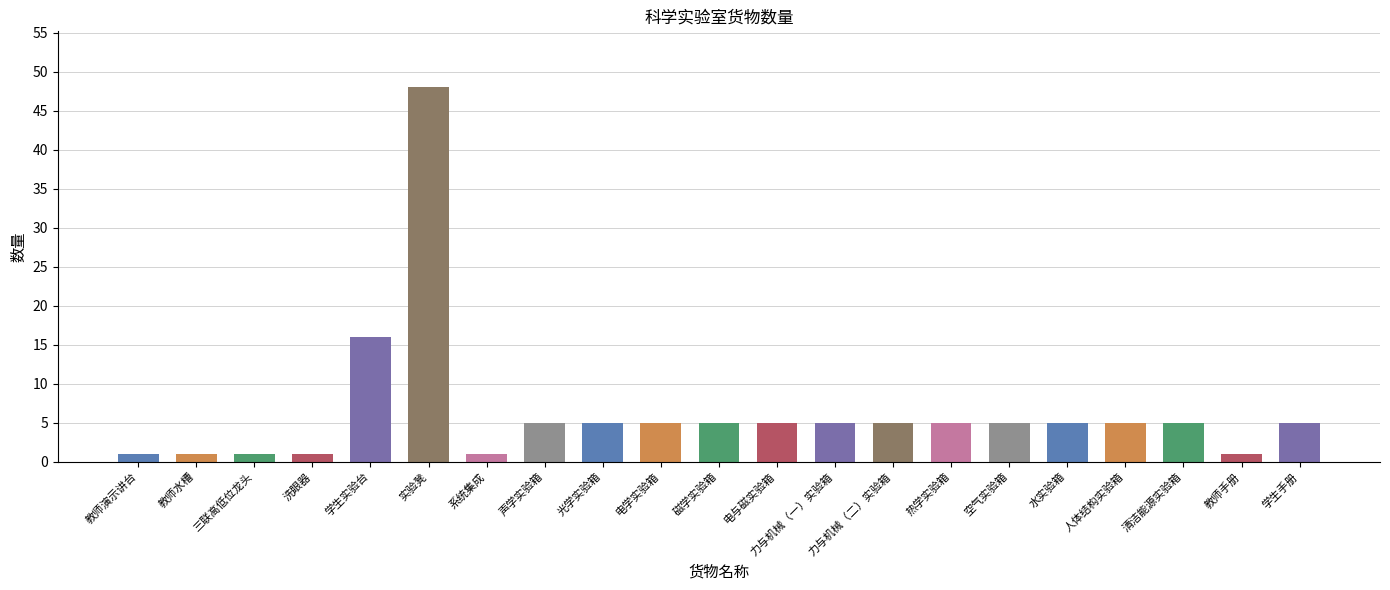

The value at 人体结构实验箱 is 5. True or false?

True